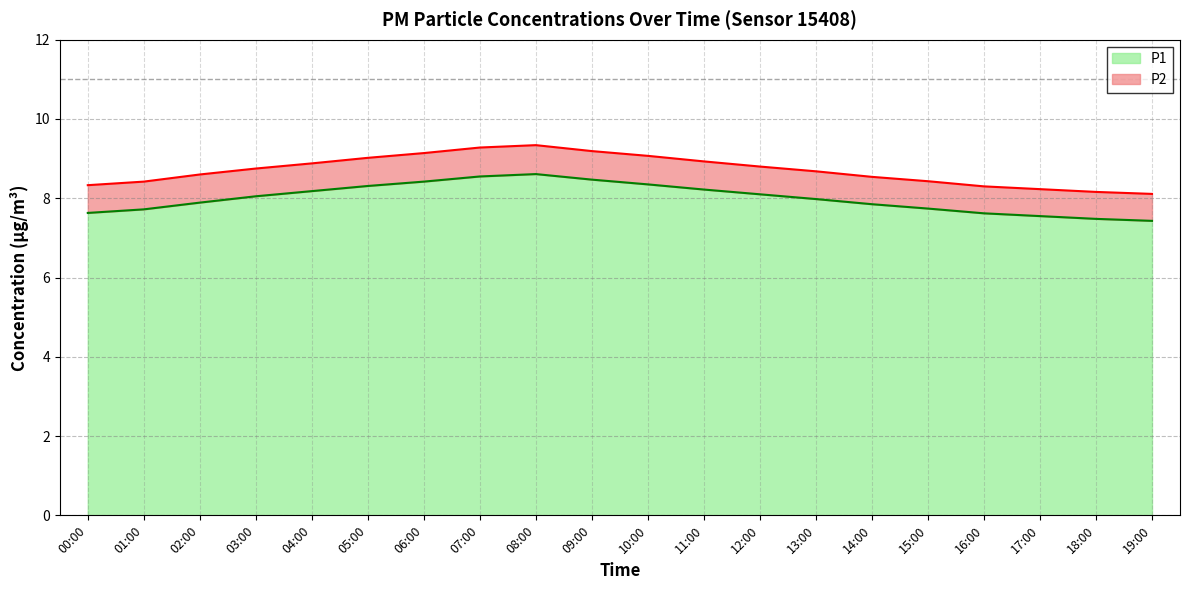

True or false: P2 and P1 intersect in this chart.

False